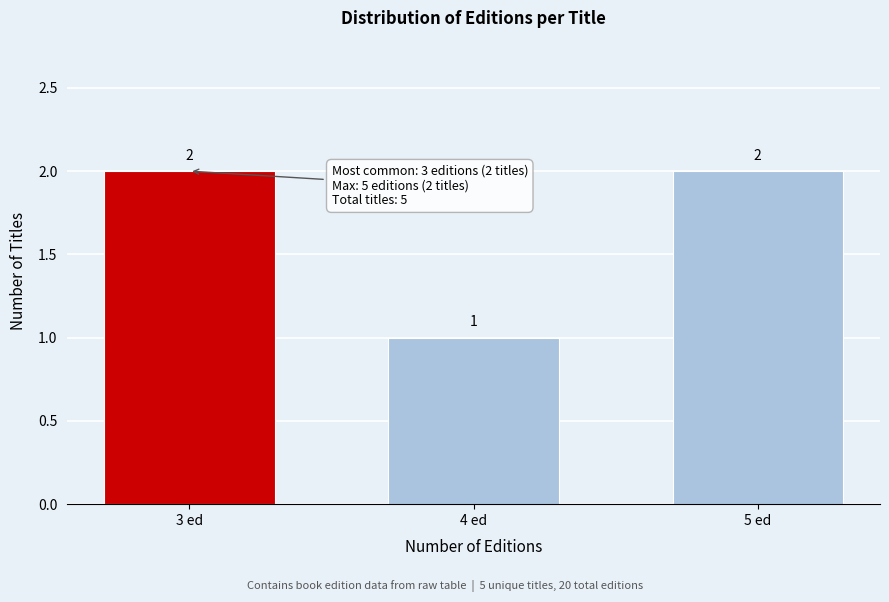

Reading left to right, transcribe all the data shown in this chart.

3 ed=2	4 ed=1	5 ed=2